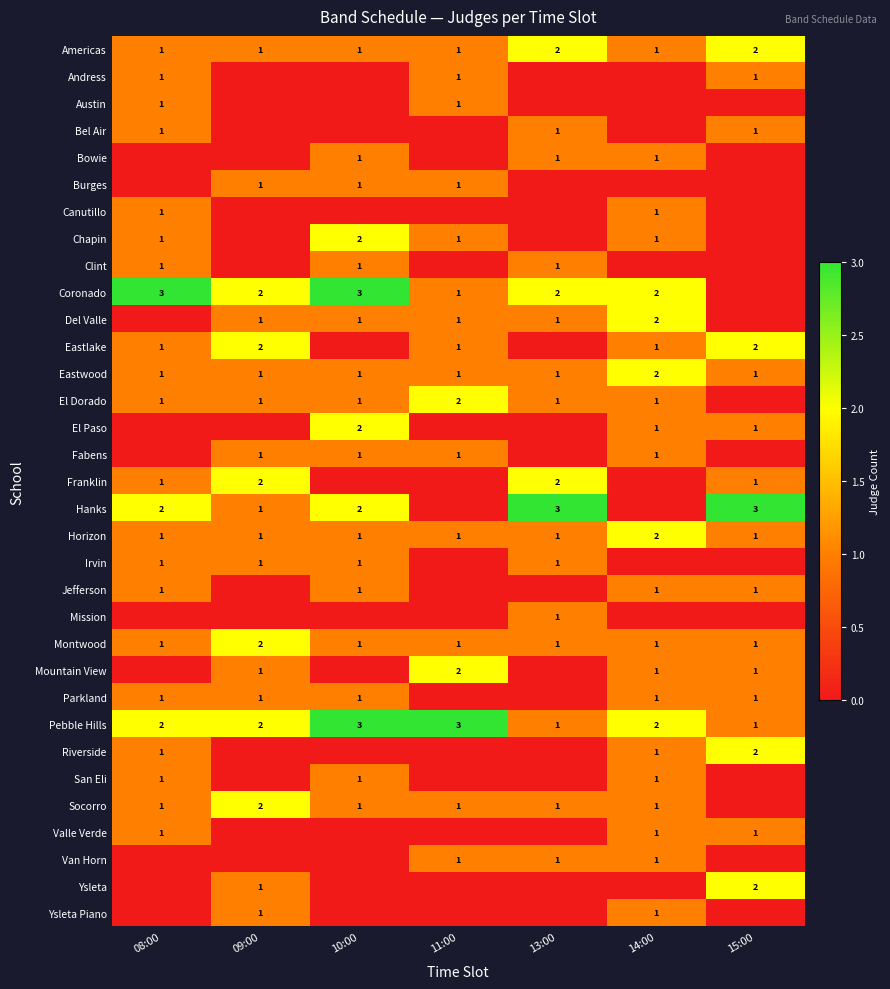

The value of Del Valle at 13:00 is 0. True or false?

False